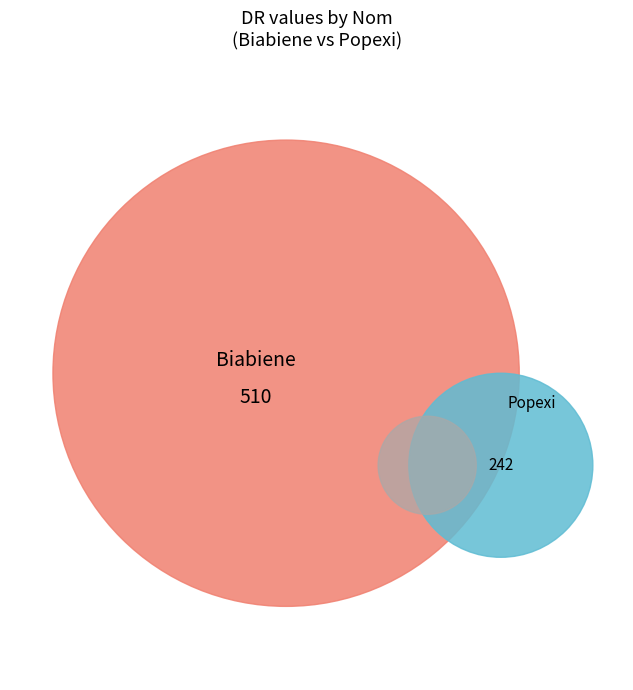

Does Biabiene represent more than half of the total?

Yes